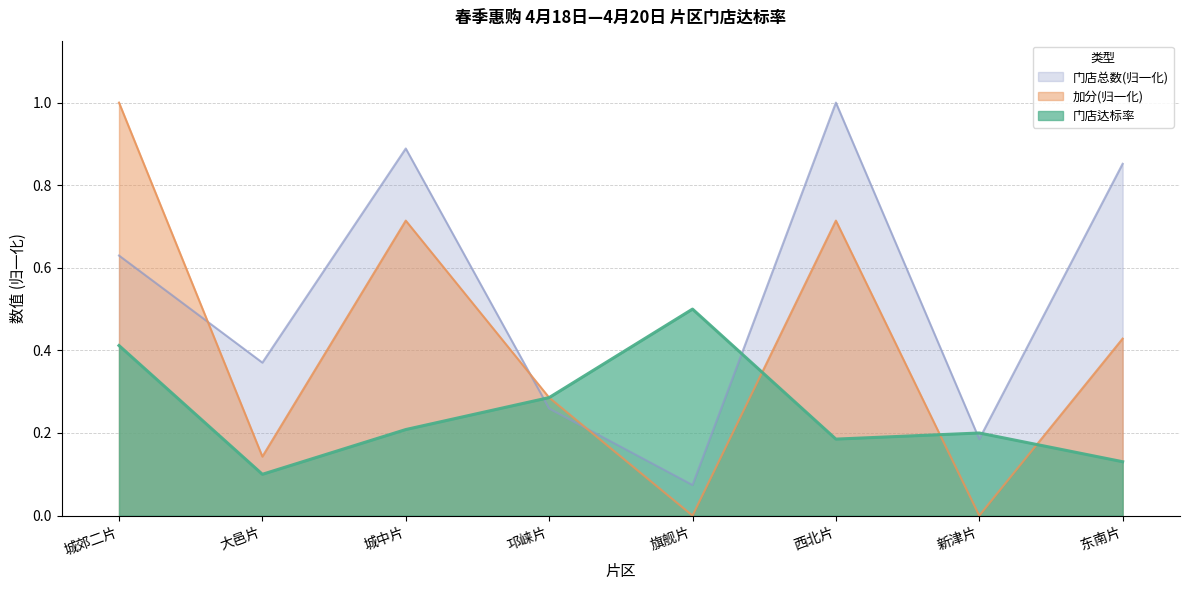

What is the difference between the 门店达标率 values at 邛崃片 and 城郊二片?

0.1